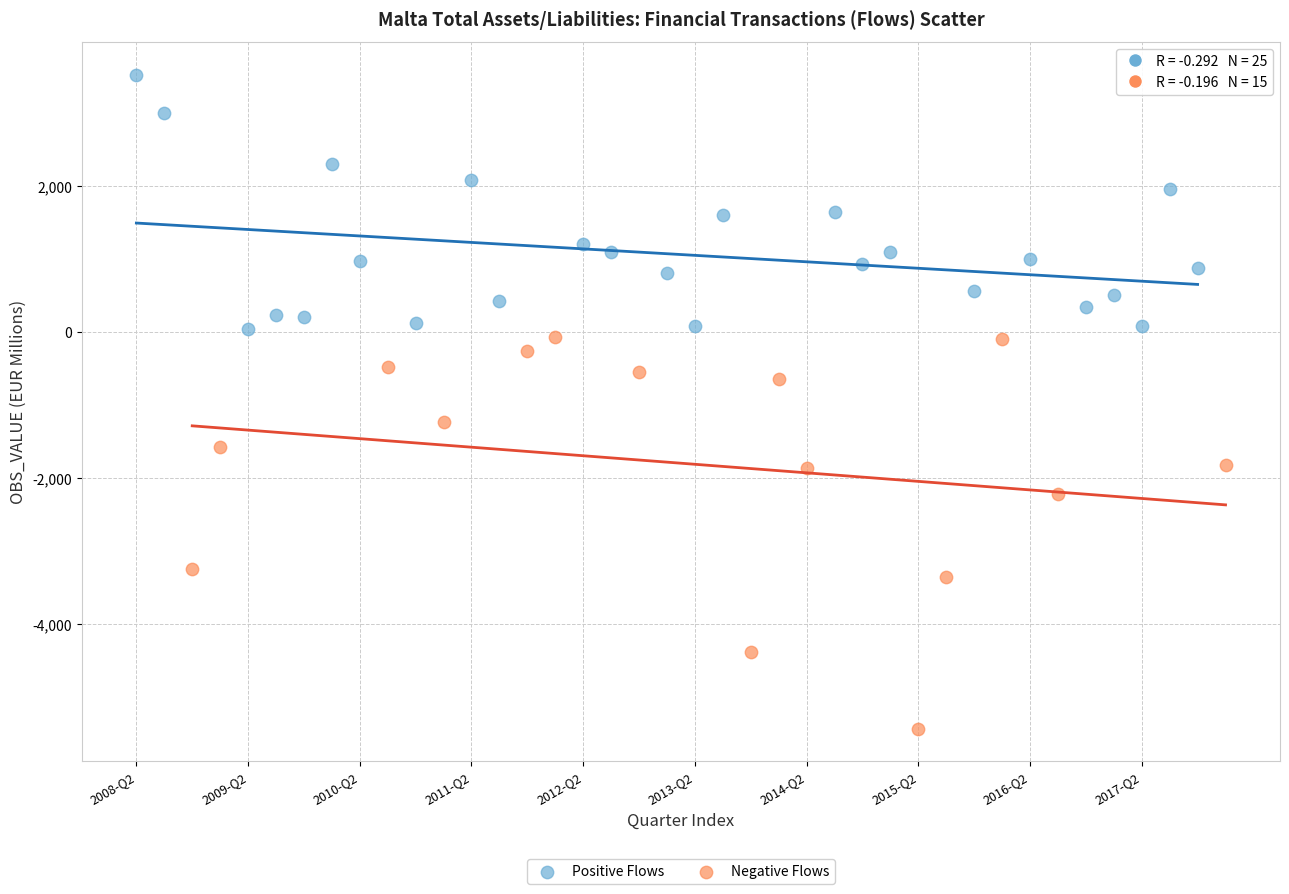

Which series reaches the minimum Y coordinate?

Negative Flows